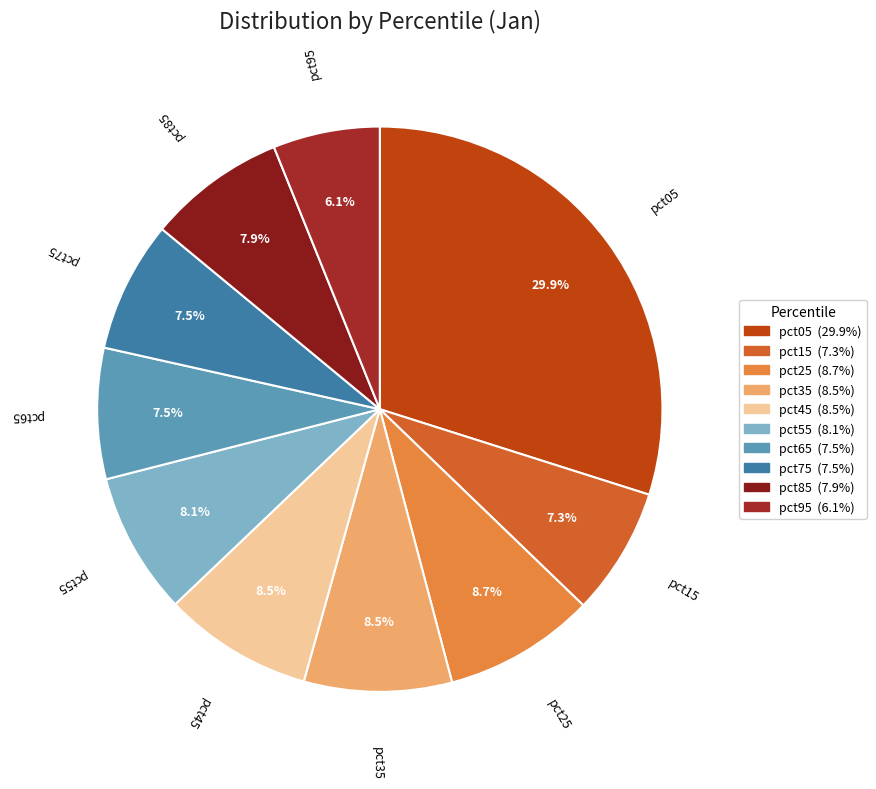

To the nearest percent, what is the difference between the pct45 and pct95 slice percentages?

2%